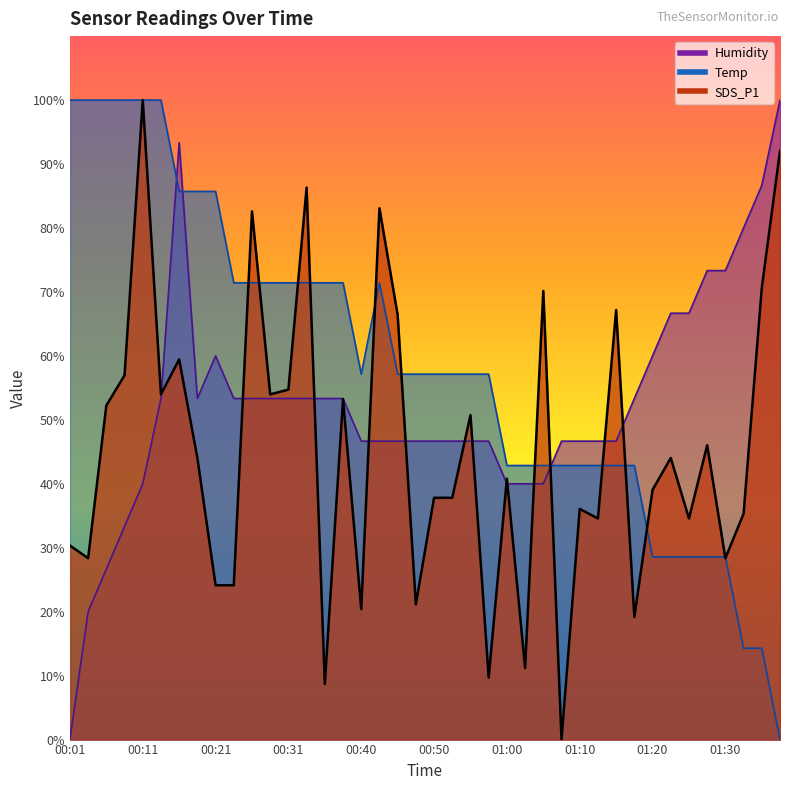

What are all the series names shown in the legend?

Temp, Humidity, SDS_P1